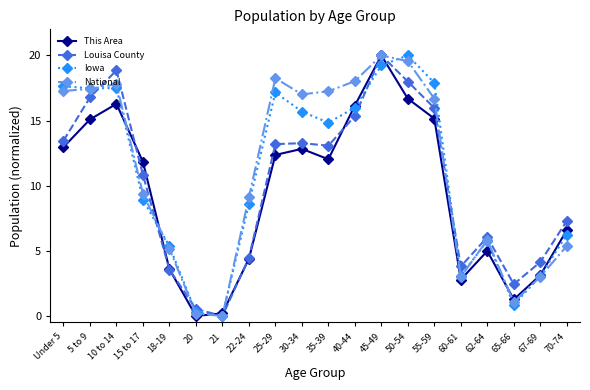

The value of Iowa at 25-29 is 3.8. True or false?

False